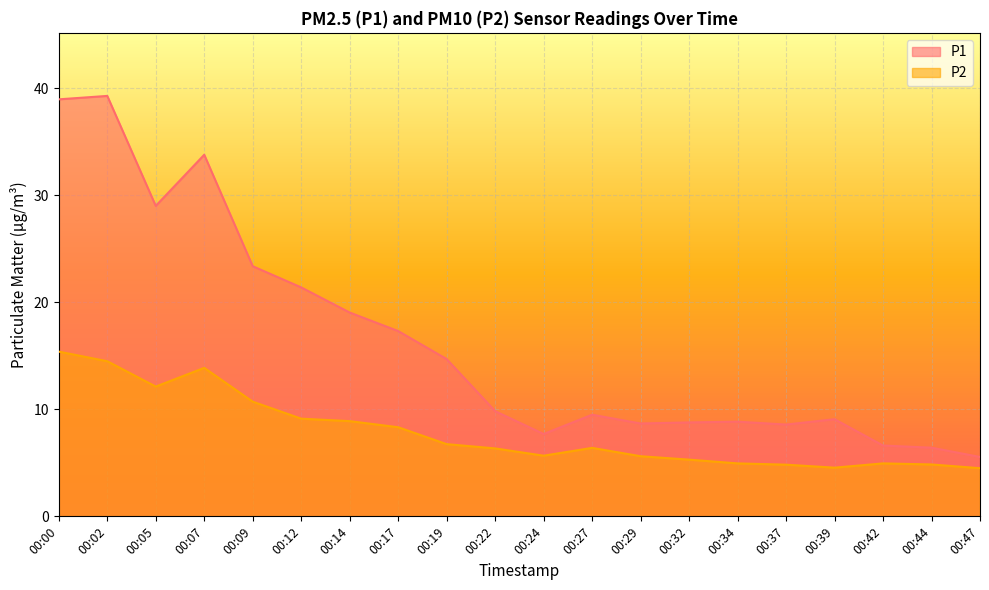

At which label is P1 closest to 22?

00:12